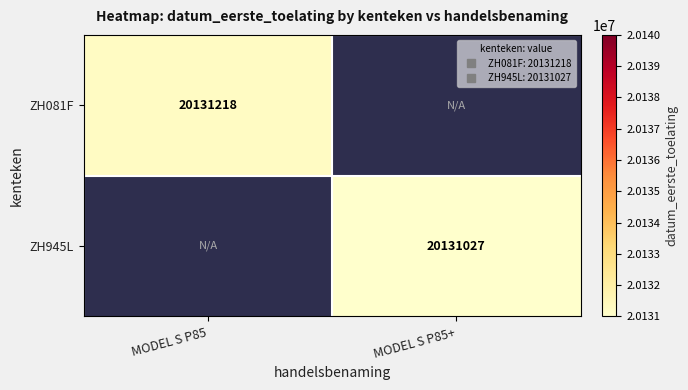

The value of ZH081F at MODEL S P85 is 20131218.0. True or false?

True